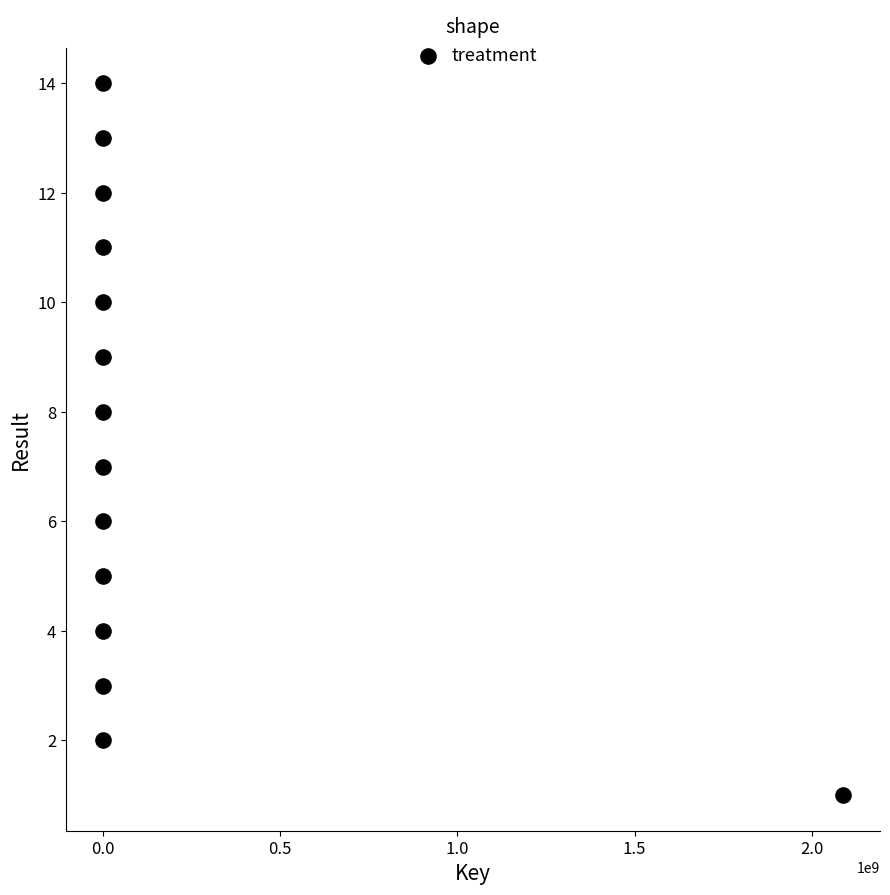

What is the range of X values (max minus min)?

2088407379